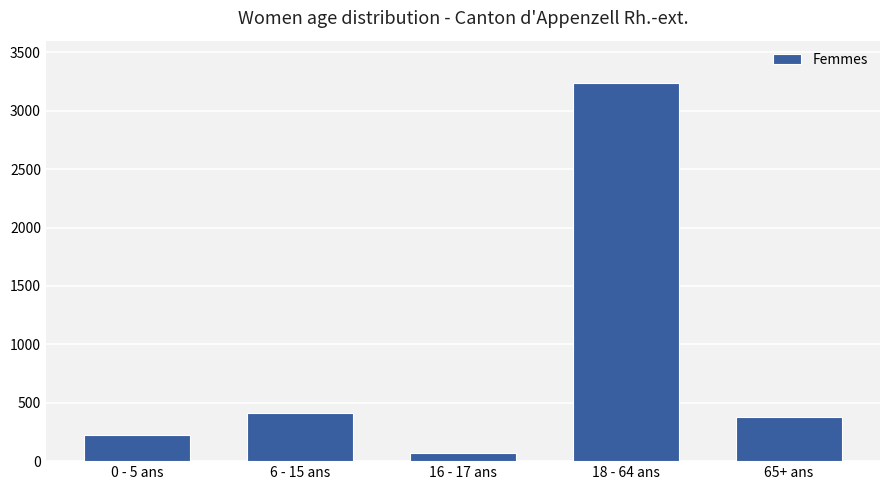

The value at 18 - 64 ans is 3234. True or false?

True